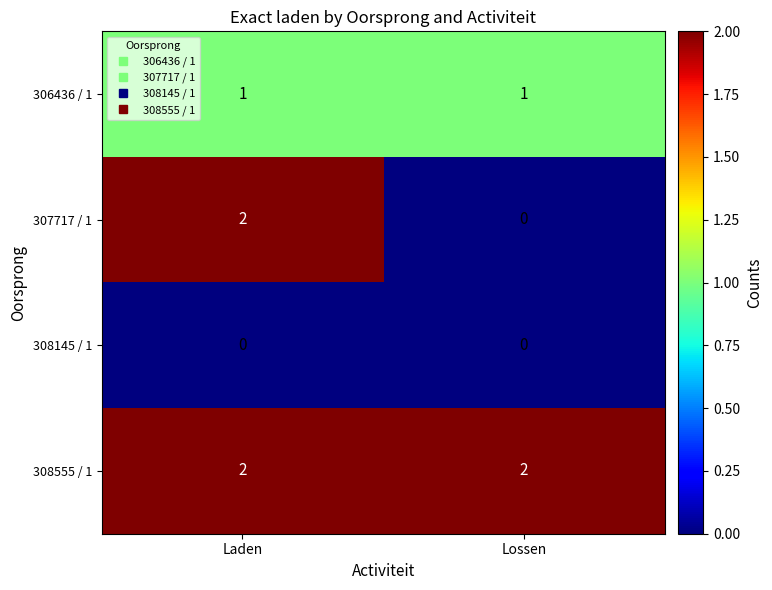

What is the greatest value displayed?

2